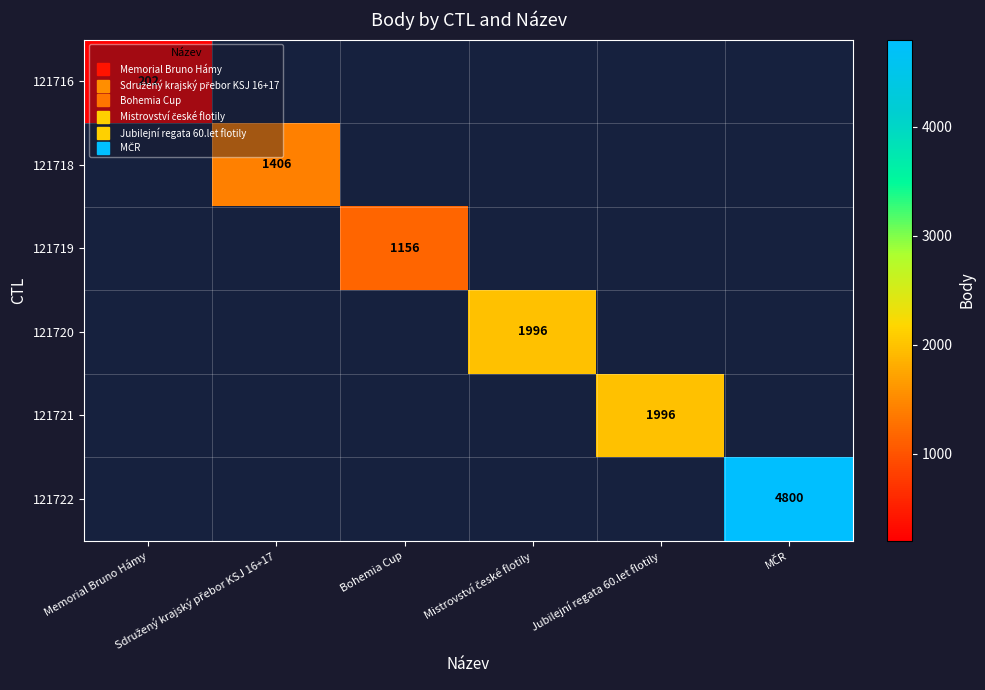

At which category does the chart reach its peak across all series?

MČR